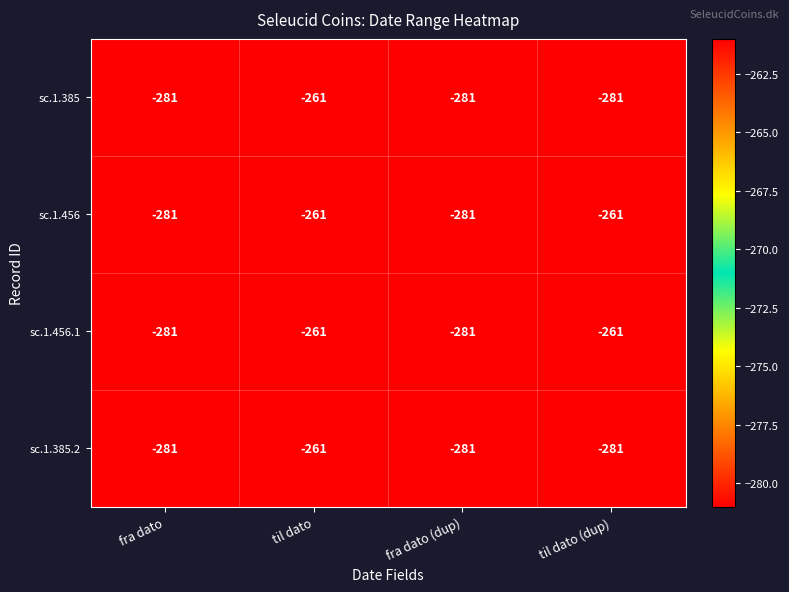

What is the total value across all series at fra dato (dup)?

-1124